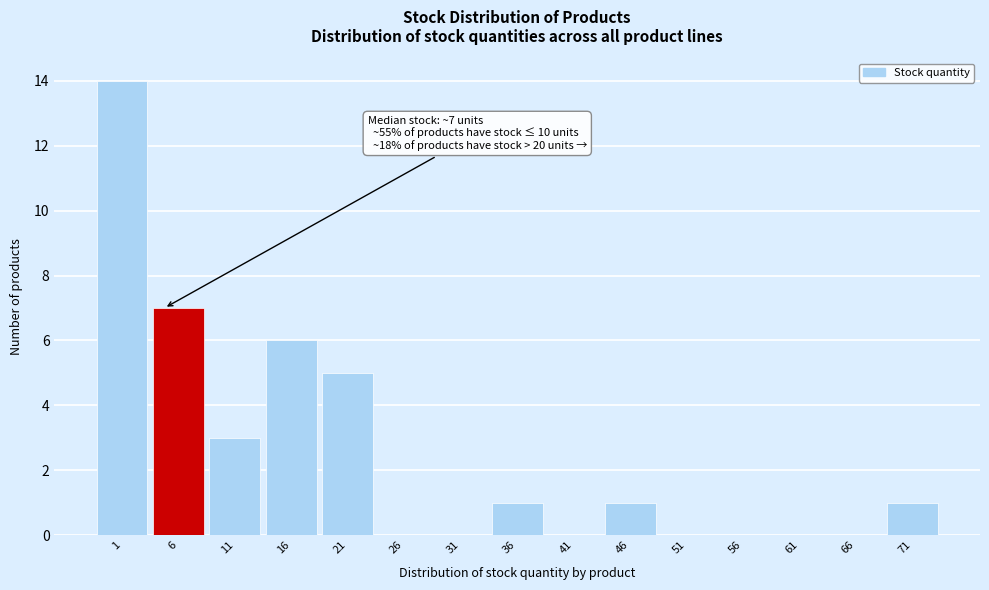

Reading left to right, what are all the values shown in this chart?

1=14	6=7	11=3	16=6	21=5	26=0	31=0	36=1	41=0	46=1	51=0	56=0	61=0	66=0	71=1